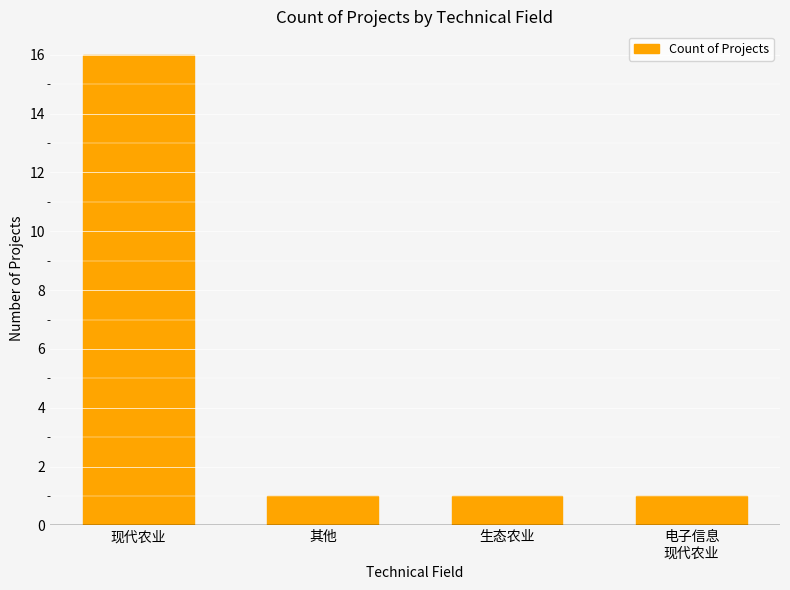

What is the minimum value shown in the chart?

1